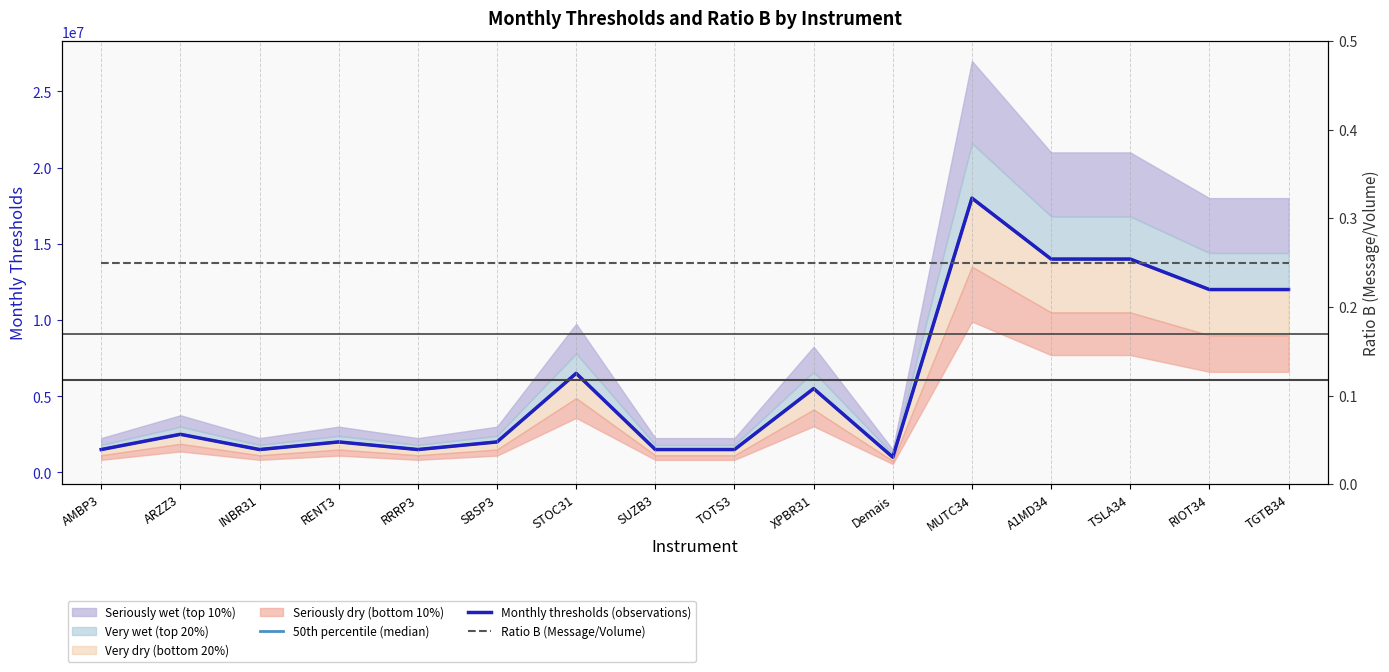

Rank the series by their maximum value, from lowest to highest.

Ratio B (Message/Volume), 50th percentile (median), Monthly thresholds (observations)